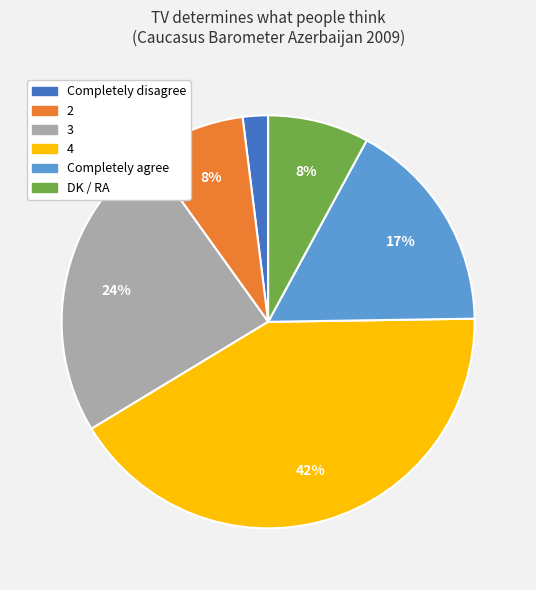

Which slice is the largest?

4